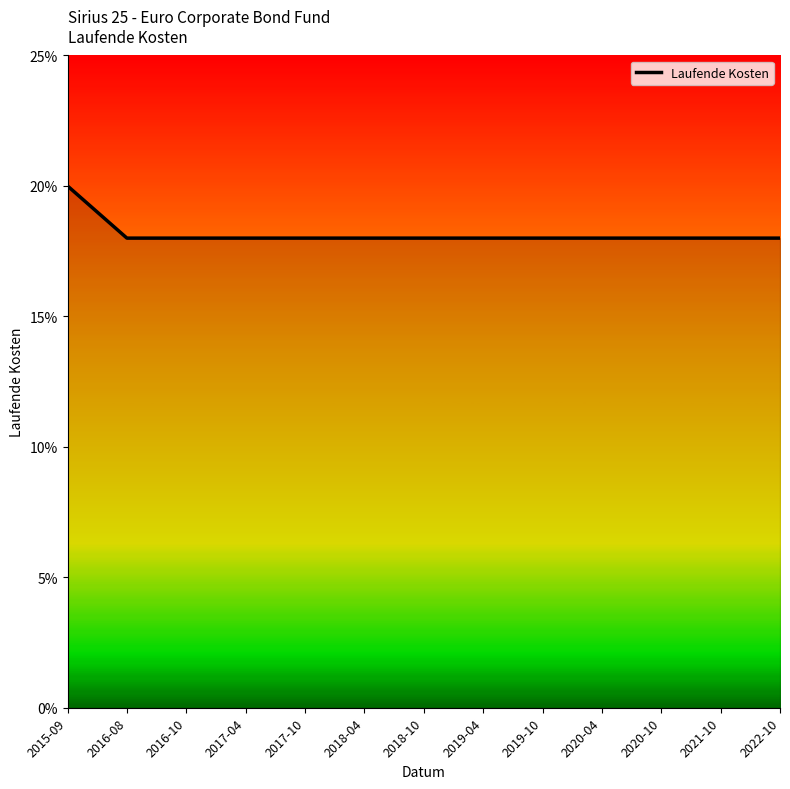

What is the label of the 13th point from the left?

2022-10